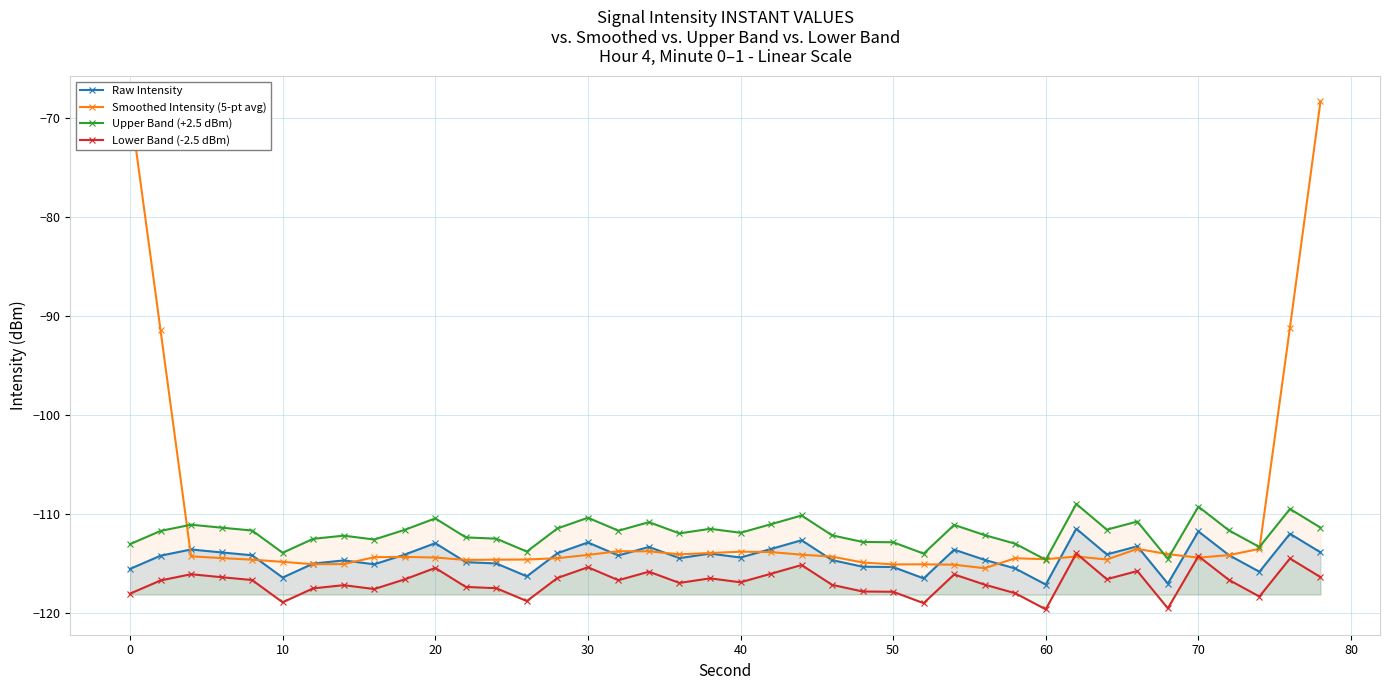

True or false: Upper Band (+2.5 dBm) has more than 0 interior local peaks.

True